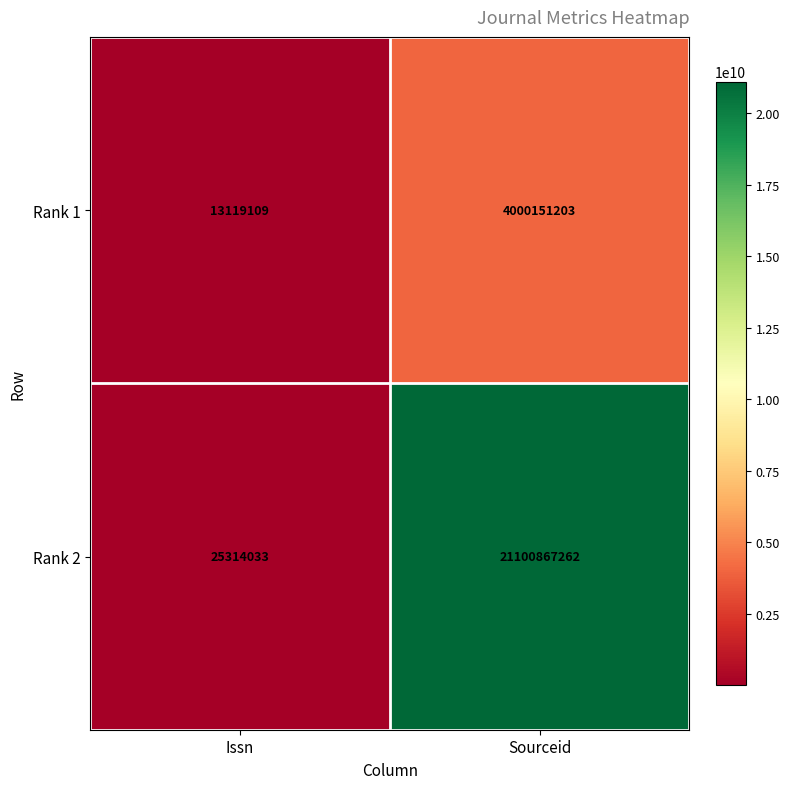

What is the difference between the highest and lowest values at Issn?

12194924